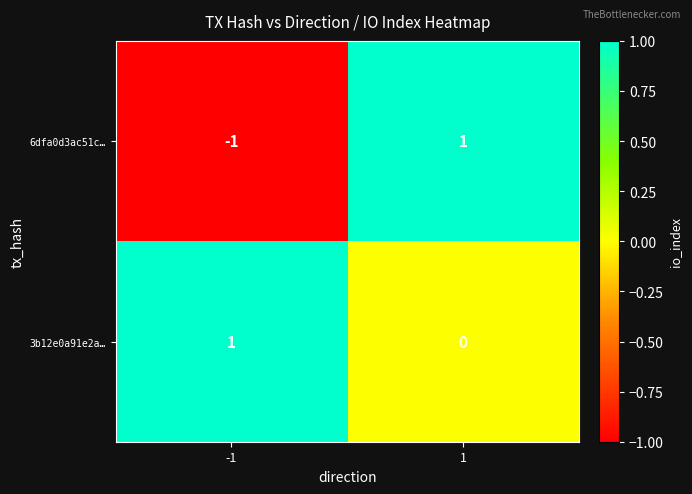

At how many categories does at least one series exceed 0?

2